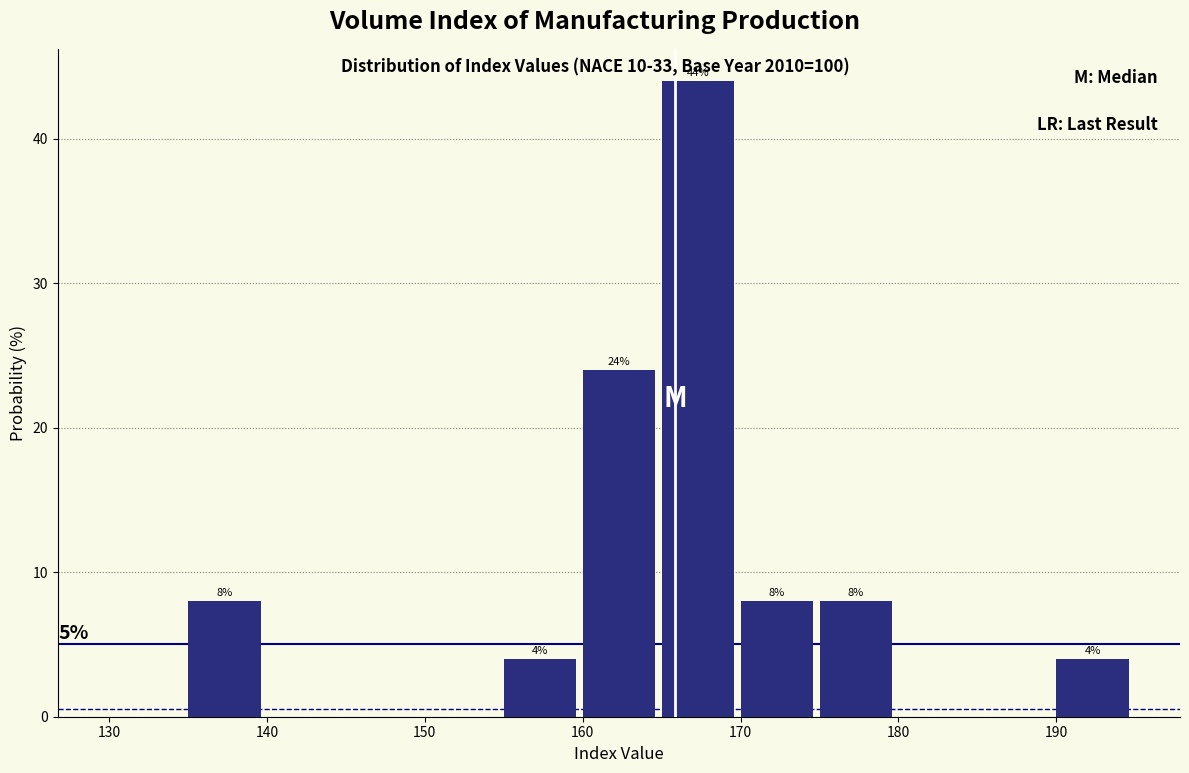

Which range on the x-axis has the tallest bar?

165 to 170